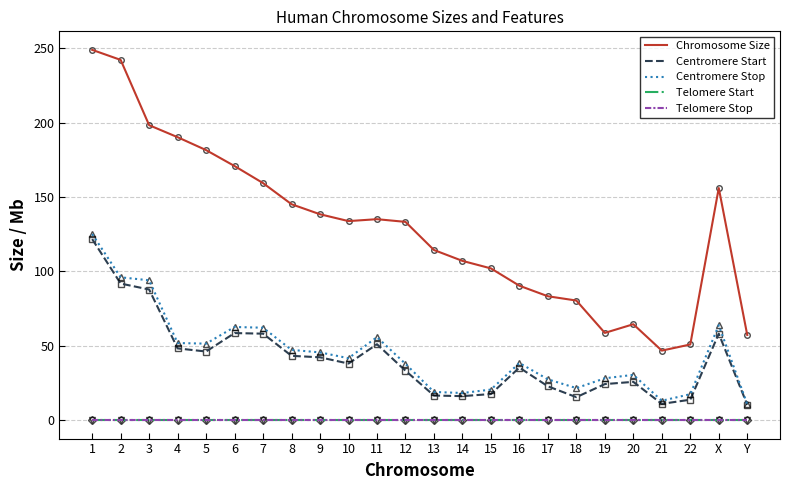

Which series has the widest spread of values?

Chromosome Size